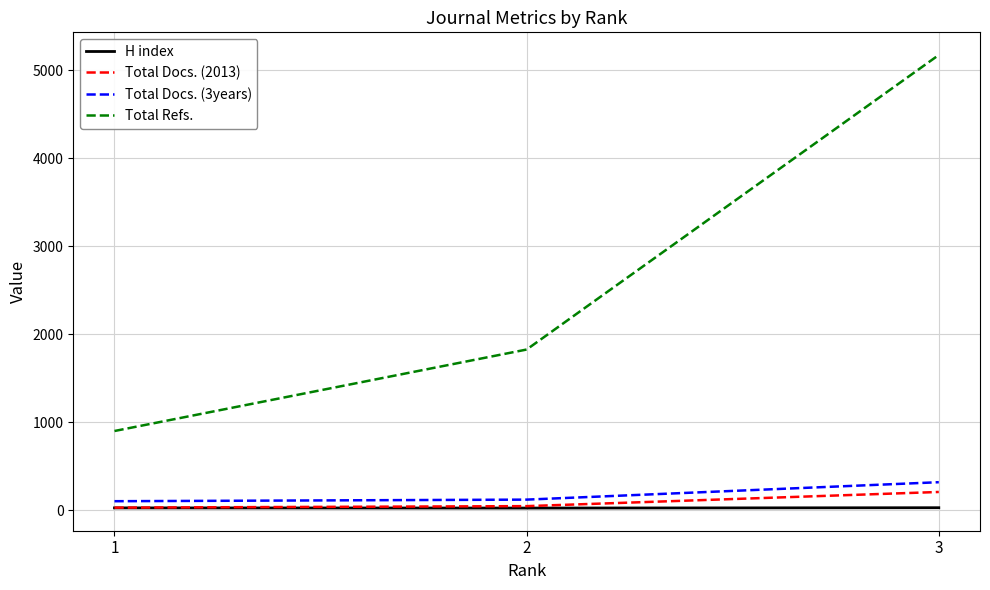

Which series changed the most between 1 and 3?

Total Refs.